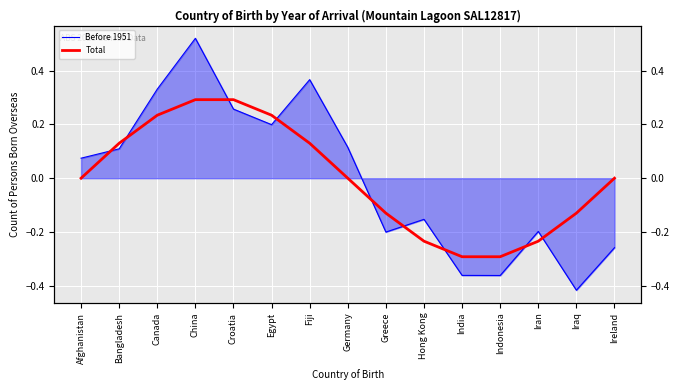

Rank the series at China from highest to lowest value.

Before 1951, Total